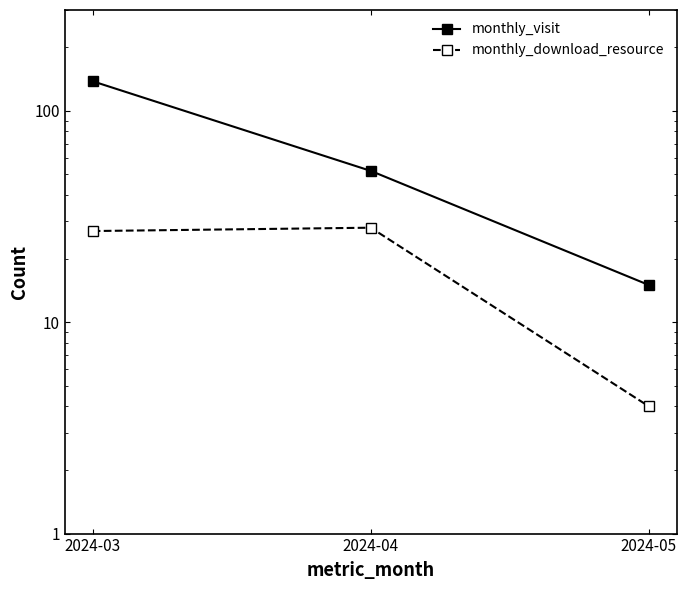

Reading right to left, what are all the values shown in this chart?

monthly_visit: 2024-05=15	2024-04=52	2024-03=138
monthly_download_resource: 2024-05=4	2024-04=28	2024-03=27